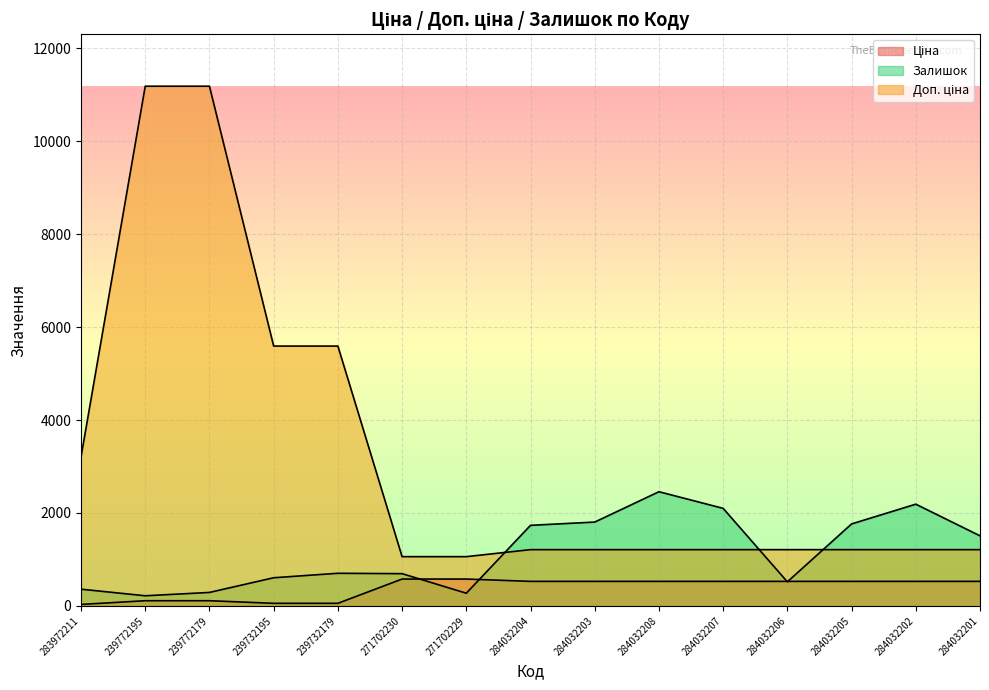

What is the label of the 11th point from the right?

239732179